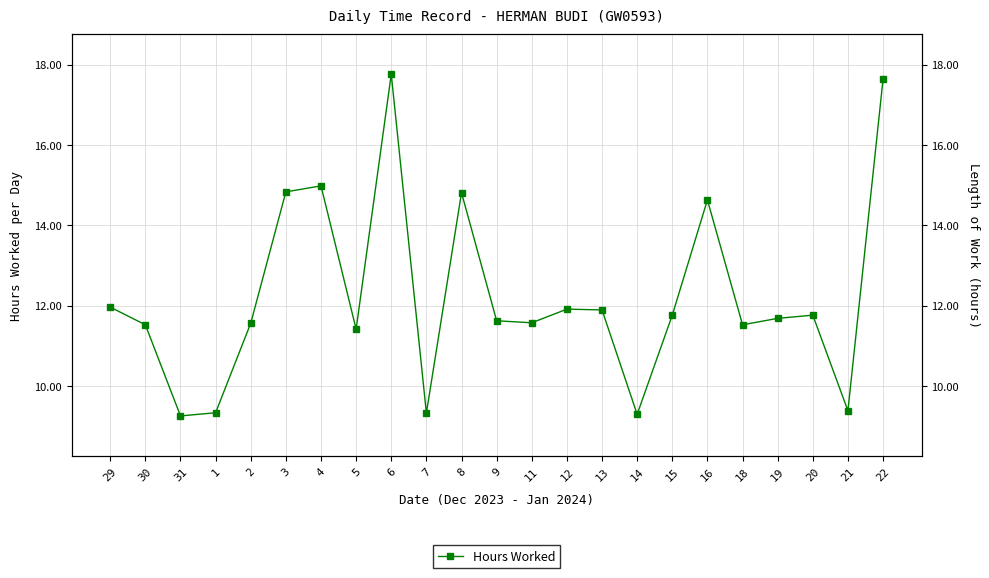

Rank the categories by value from highest to lowest.

6, 22, 4, 3, 8, 16, 29, 12, 13, 15, 20, 19, 9, 11, 2, 30, 18, 5, 21, 1, 7, 14, 31